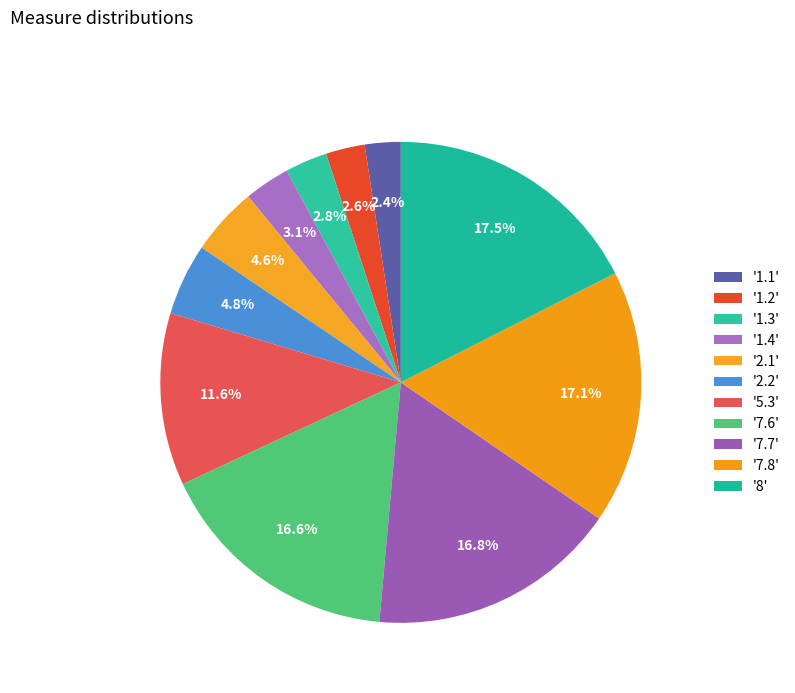

What is the smallest slice in the pie chart?

1.1